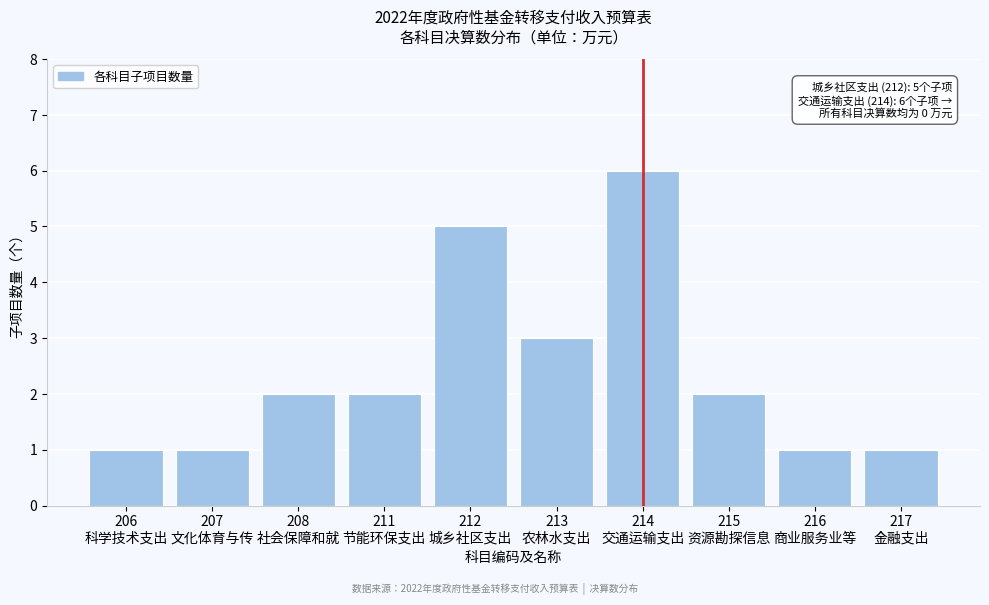

Reading right to left, transcribe all the data shown in this chart.

1	1	2	6	3	5	2	2	1	1